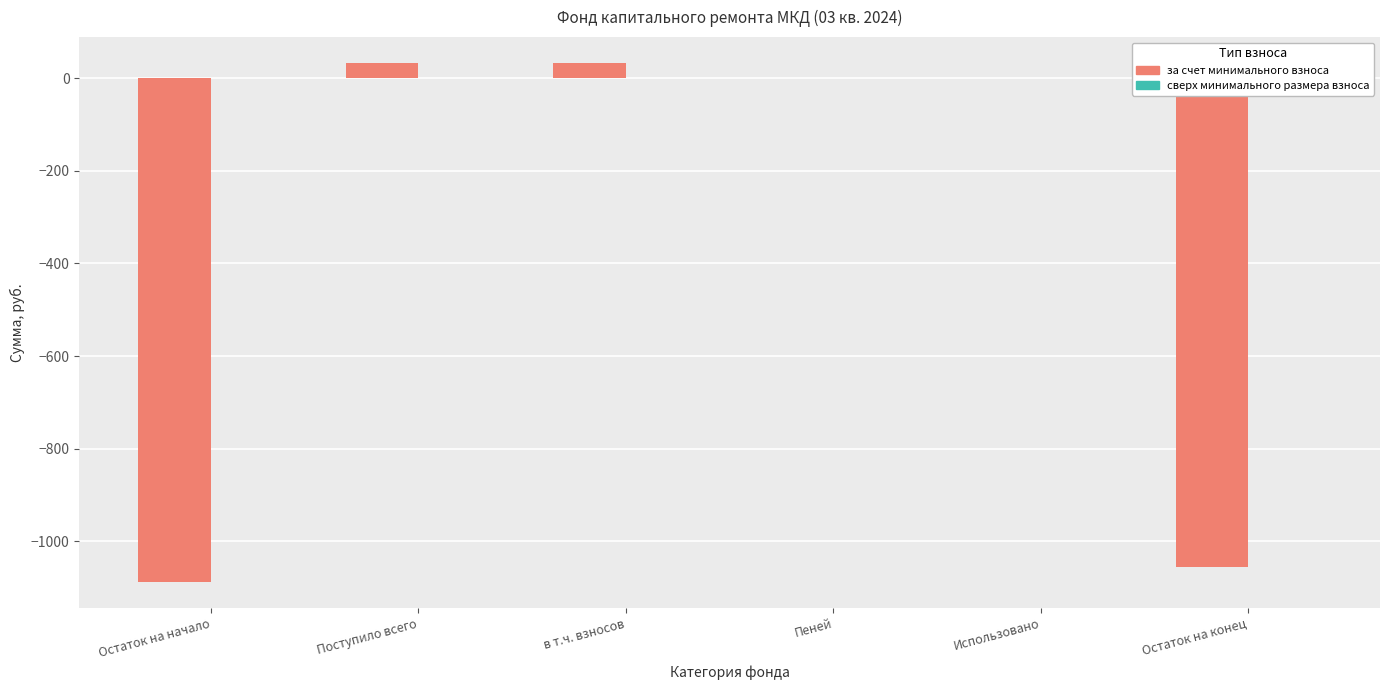

How many distinct data groups are displayed?

1